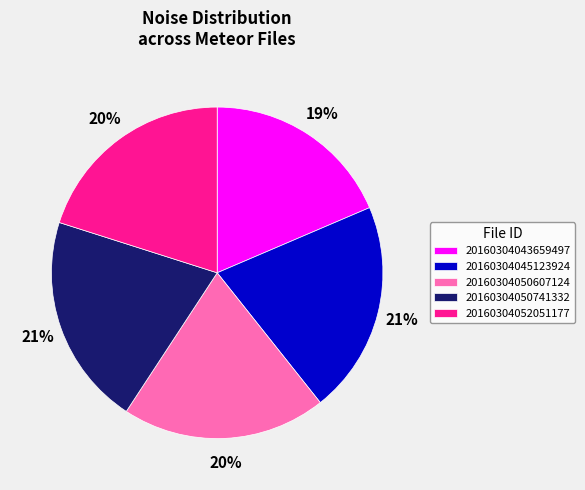

Which has a higher value, 20160304045123924 or 20160304050607124?

20160304045123924